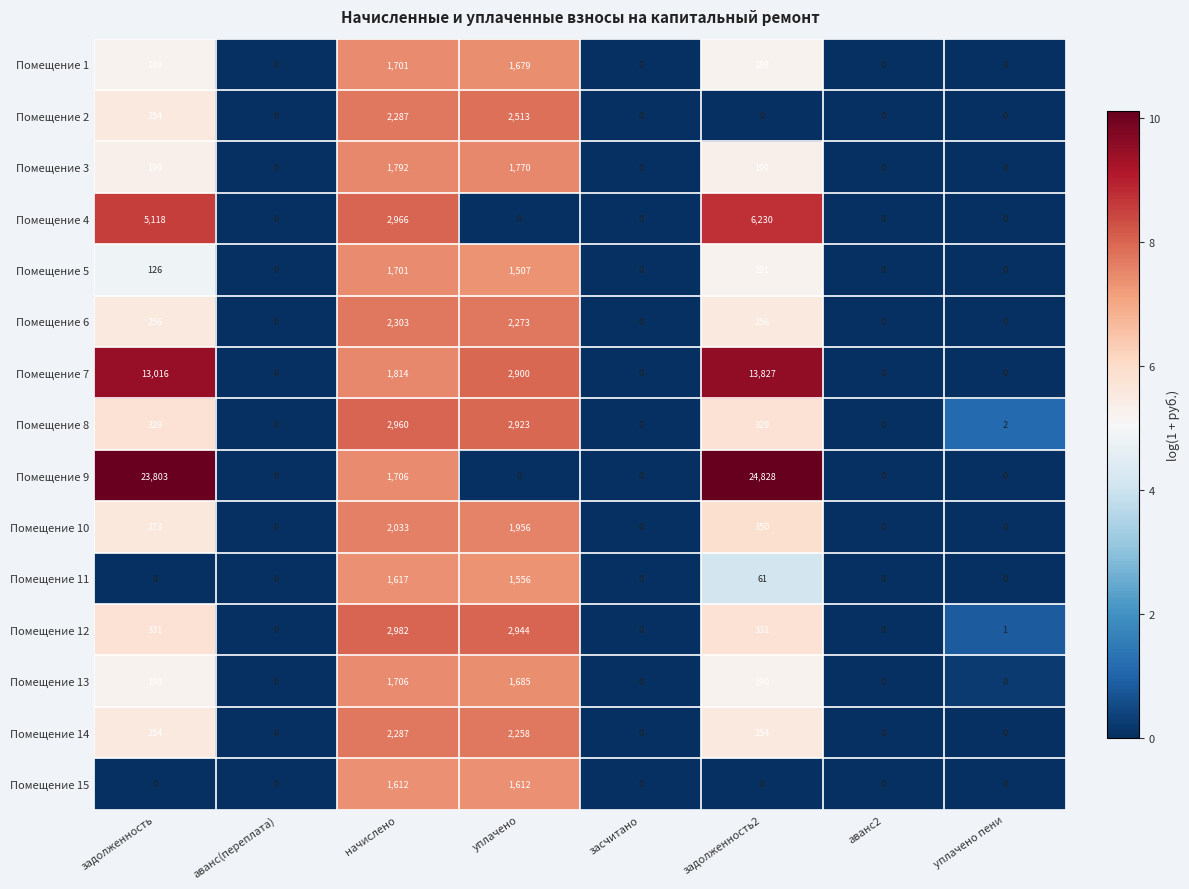

Which series changed the most between задолженность2 and уплачено пени?

Помещение 9